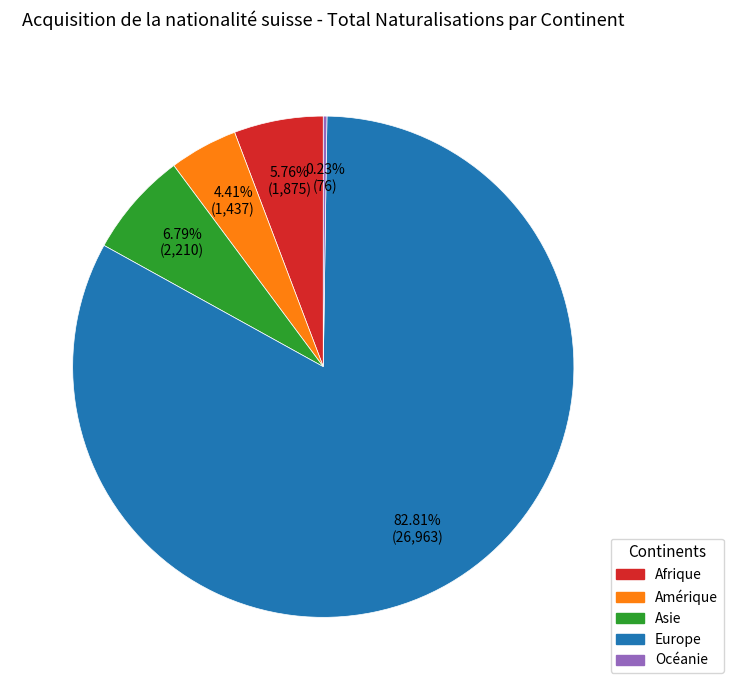

Between Europe and Asie, which is larger?

Europe